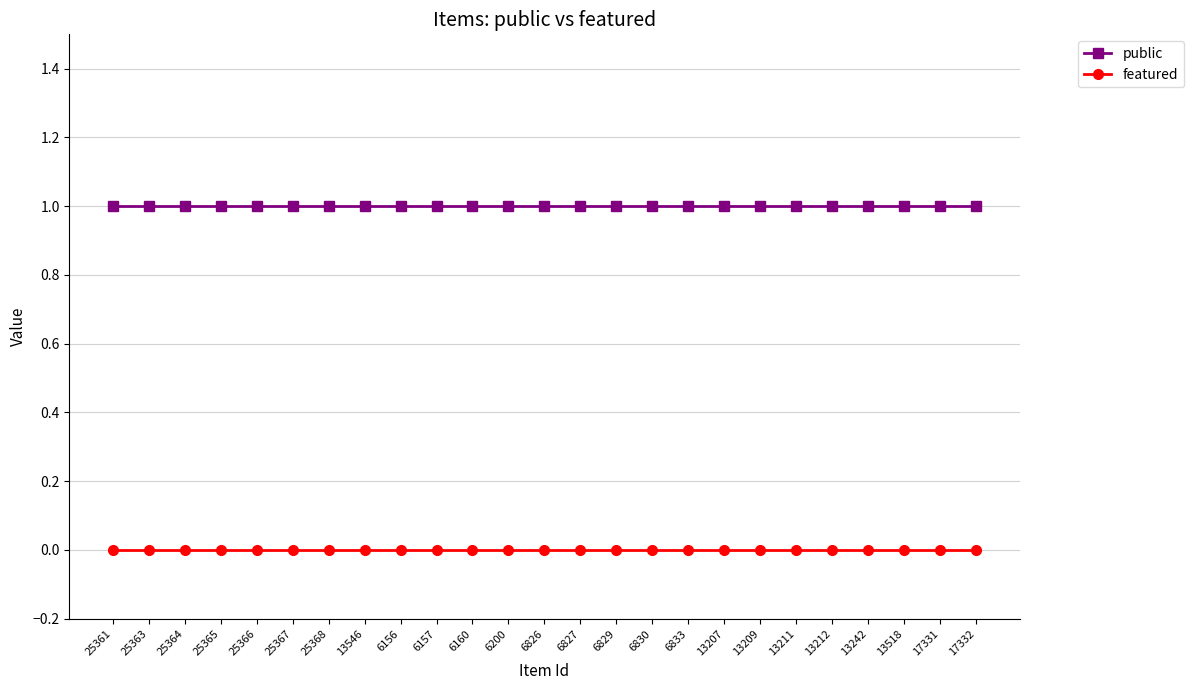

What is the maximum value shown in the chart?

1